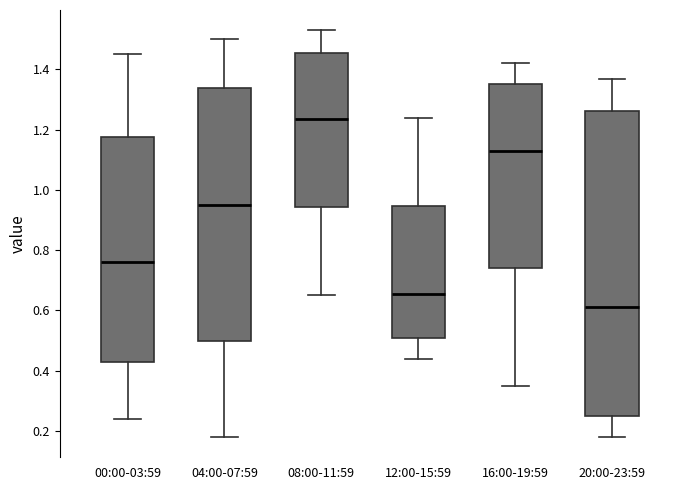

Where does the median line of the box for 12:00-15:59 sit on the y-axis? The values are not printed on the chart, so give them approximately, as read against the axis.

0.66